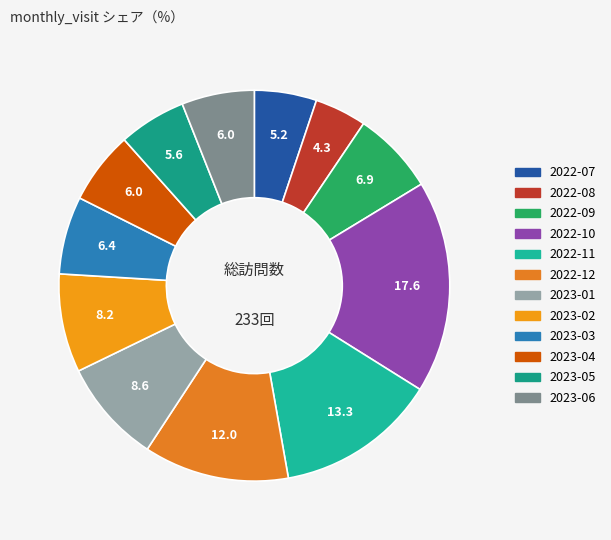

Rank the categories by value from highest to lowest.

2022-10, 2022-11, 2022-12, 2023-01, 2023-02, 2022-09, 2023-03, 2023-04, 2023-06, 2023-05, 2022-07, 2022-08